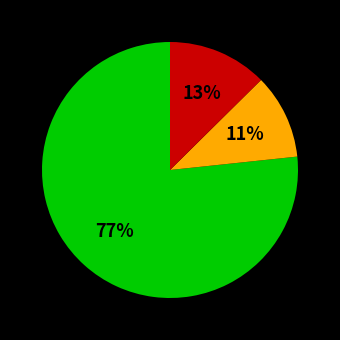

Is there any slice that represents more than half of the pie?

Yes